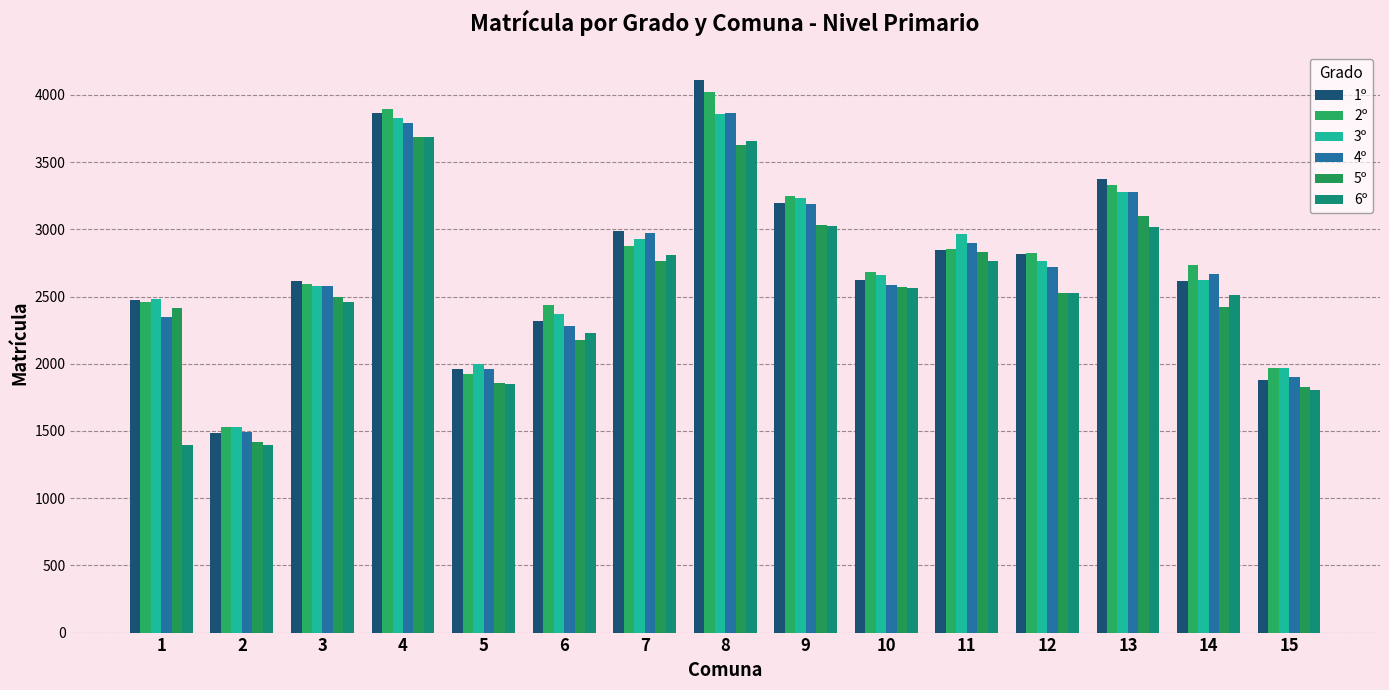

Does the chart contain any negative values?

No